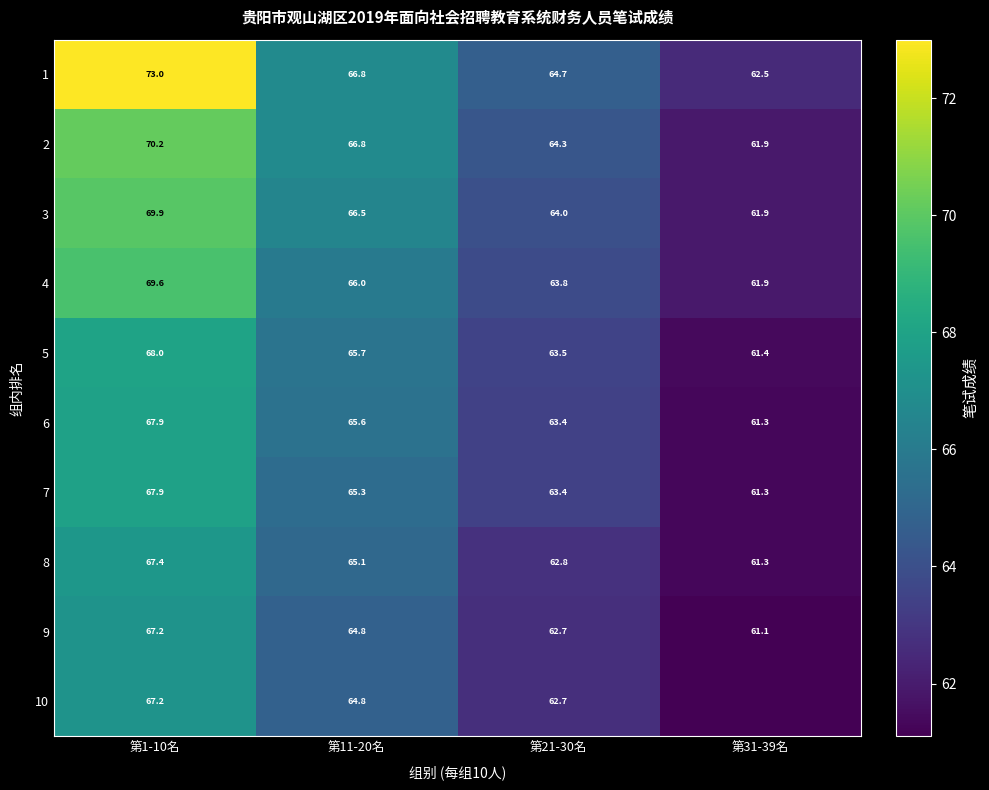

At which label does 4 reach its minimum?

第31-39名